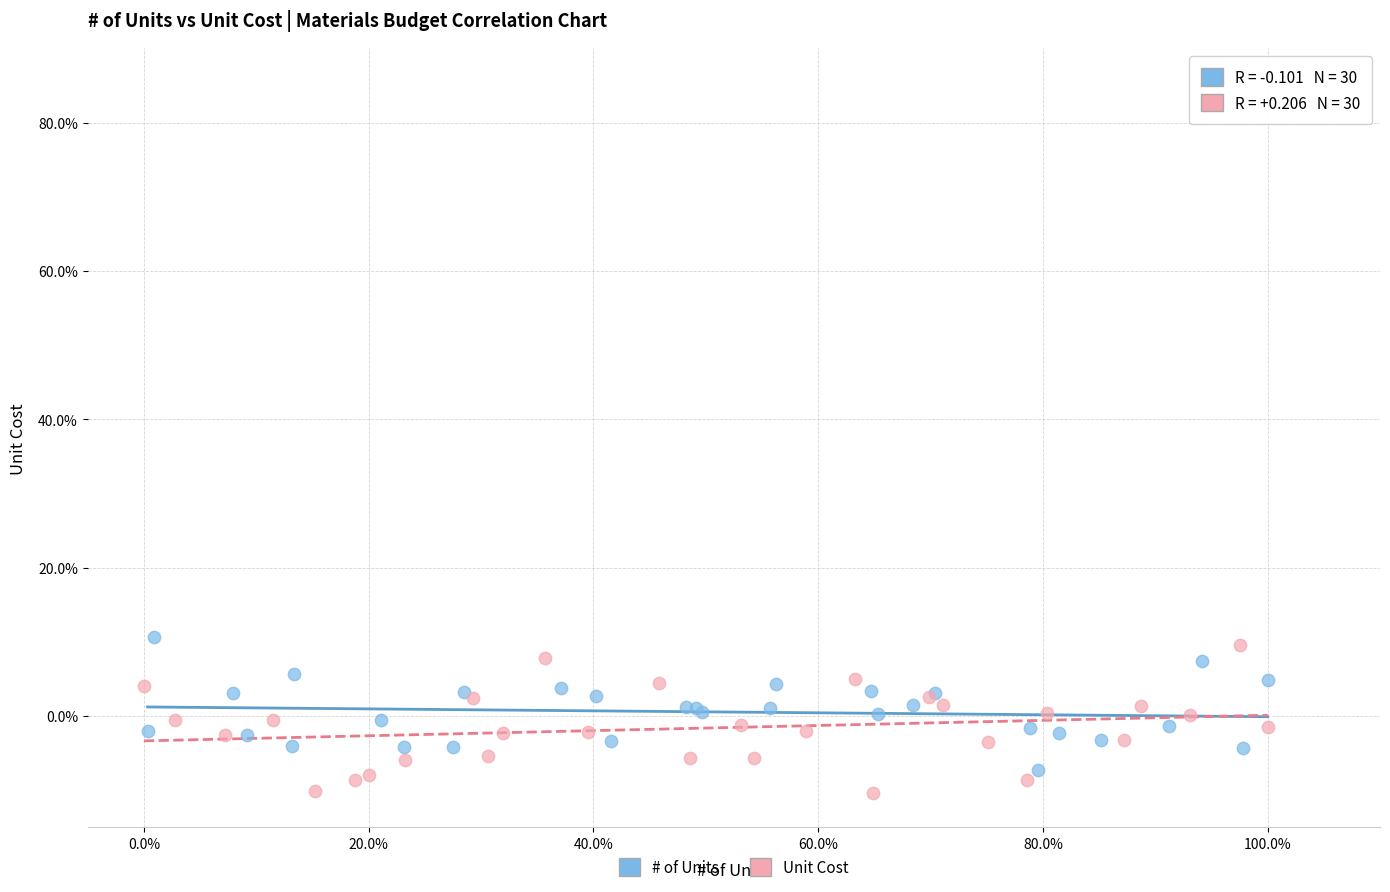

Which series contains the highest Y value?

# of Units